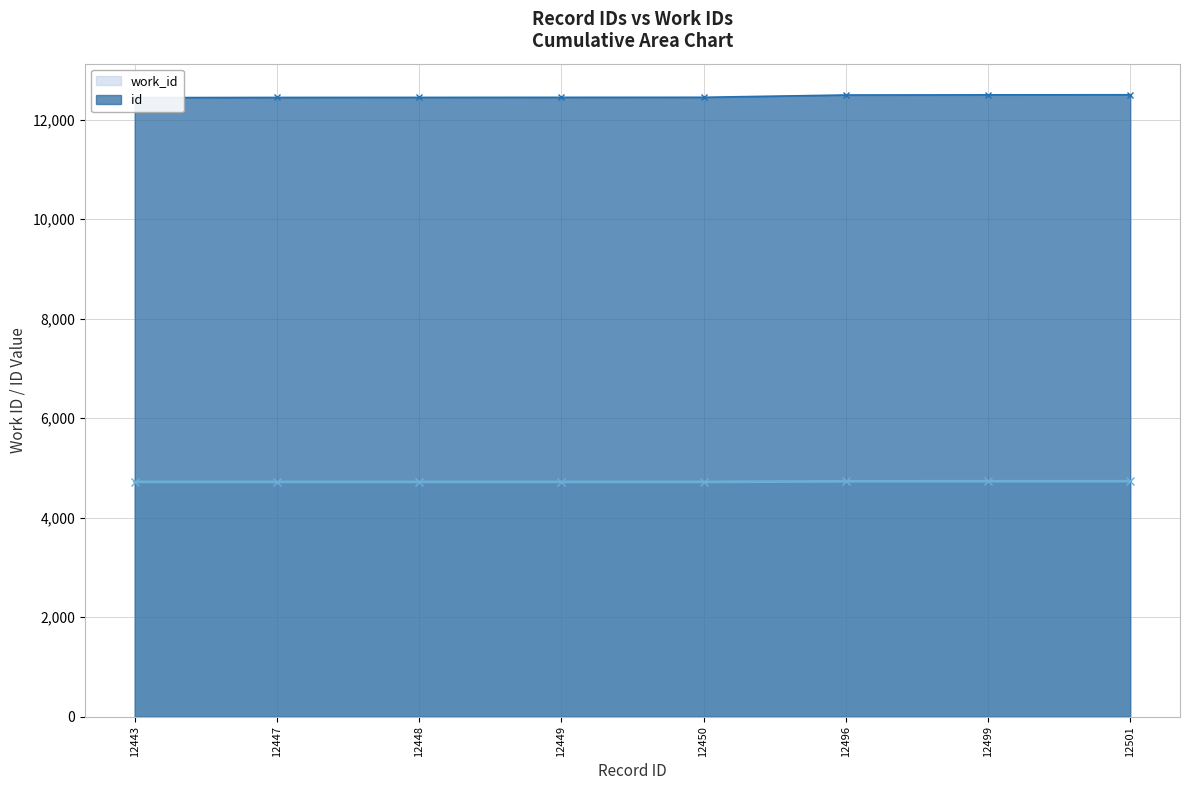

At 12499, list the series in order from largest to smallest.

id, work_id